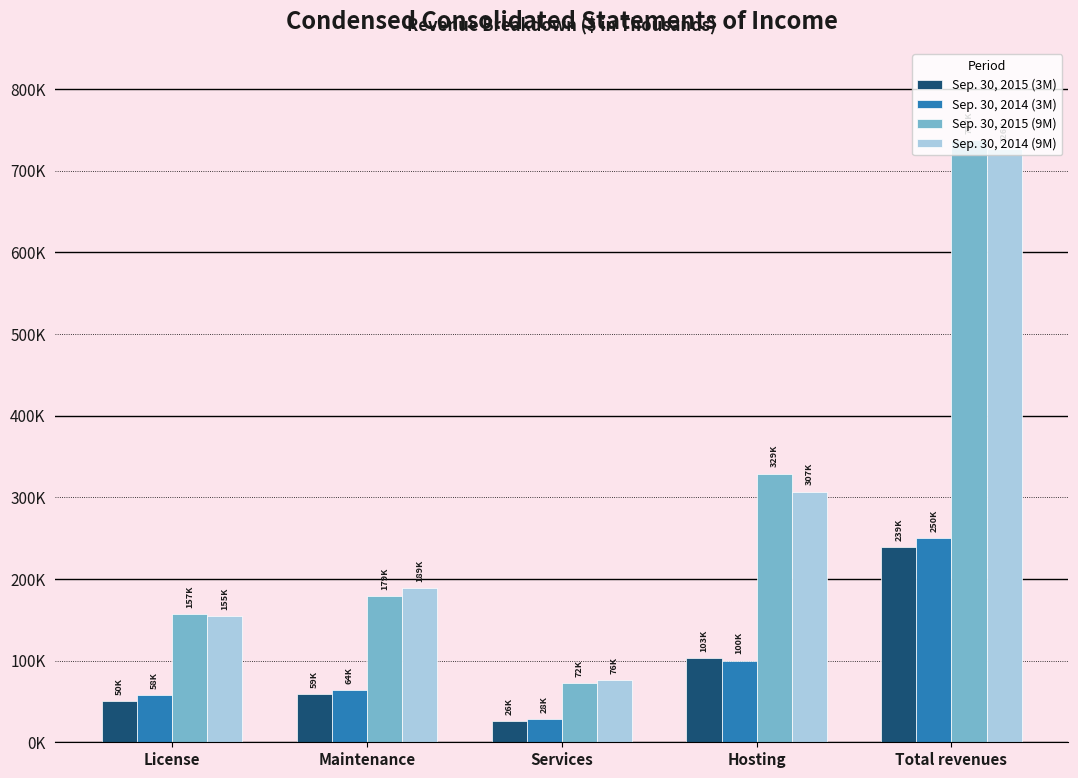

What are all the series names shown in the legend?

Sep. 30, 2015 (3M), Sep. 30, 2014 (3M), Sep. 30, 2015 (9M), Sep. 30, 2014 (9M)